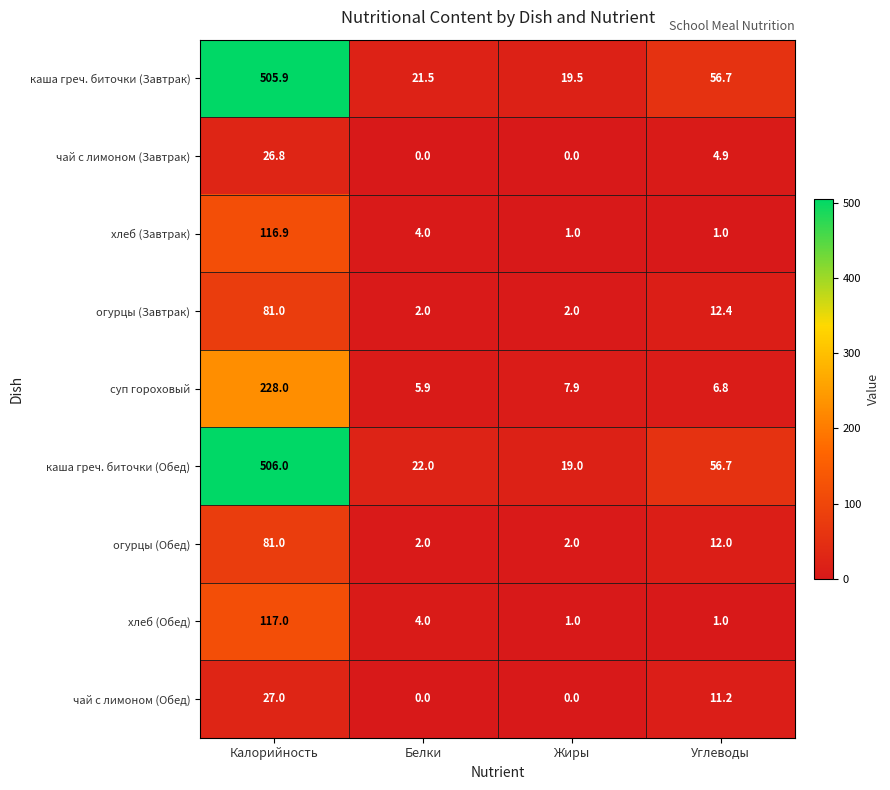

At which label is каша греч. биточки (Обед) closest to 262?

Углеводы